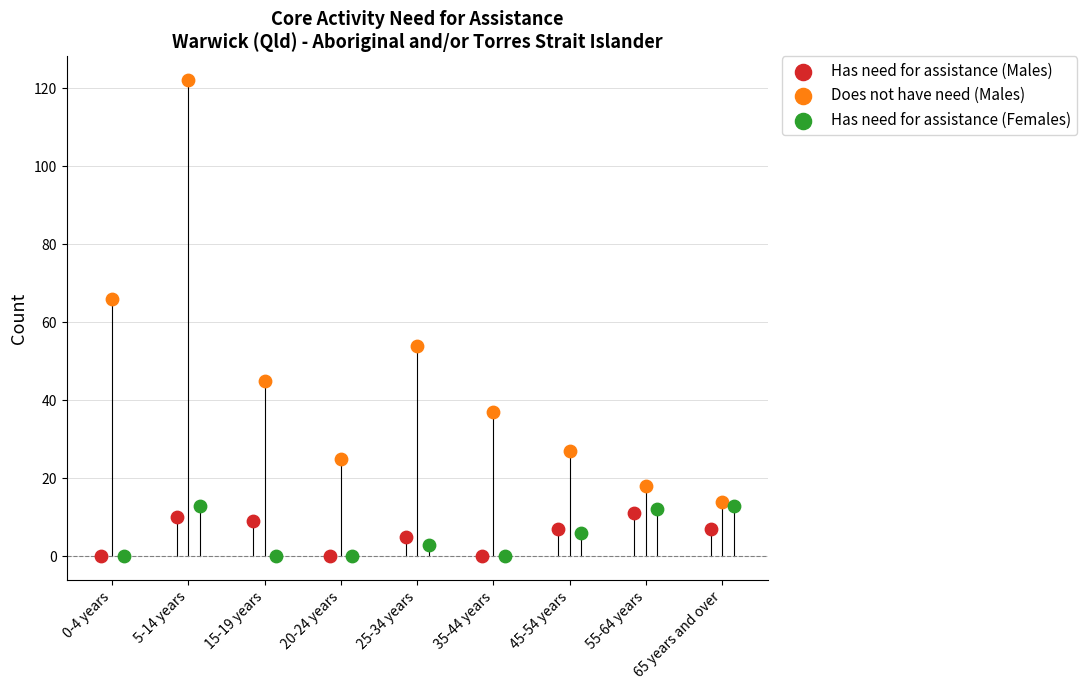

Which series has the widest spread of Y values?

Does not have need (Males)